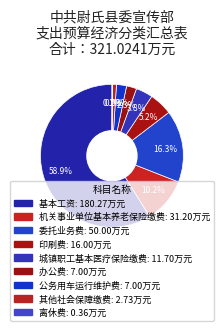

How many slices are in this pie chart?

9